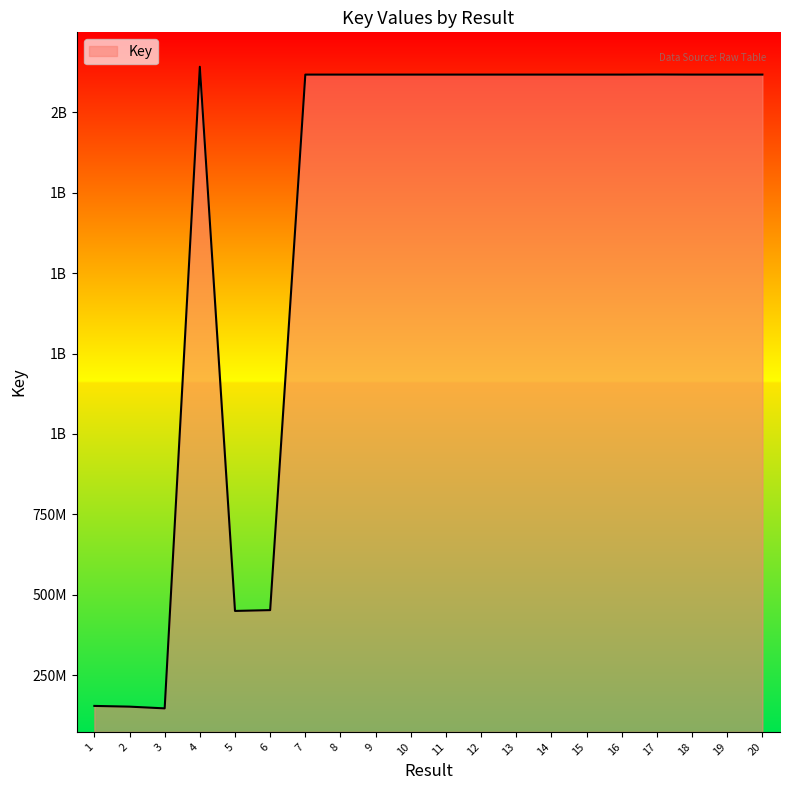

Which has a higher value, 2 or 3?

2